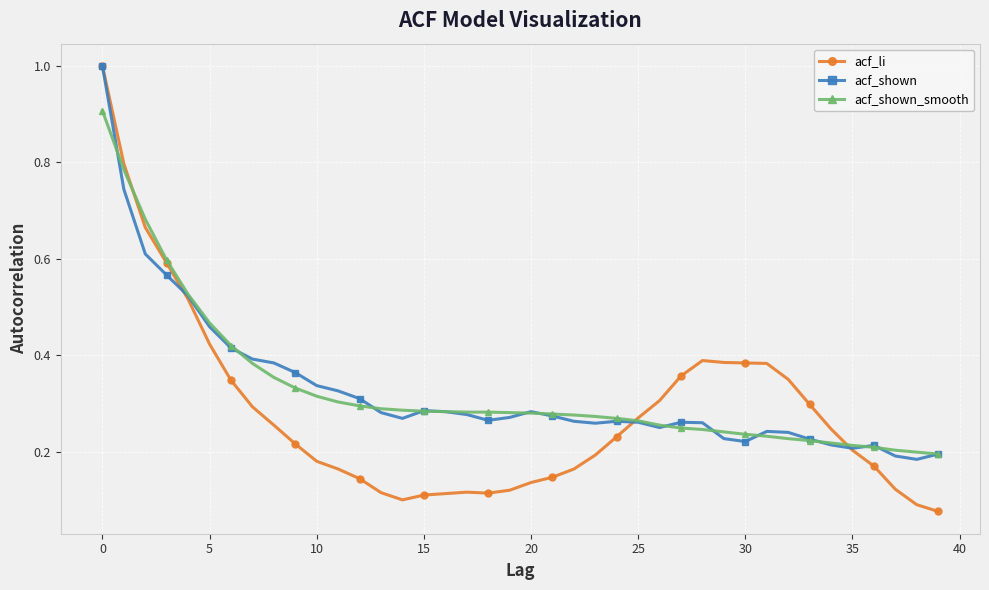

What is the highest value of the acf_shown series?

1.0